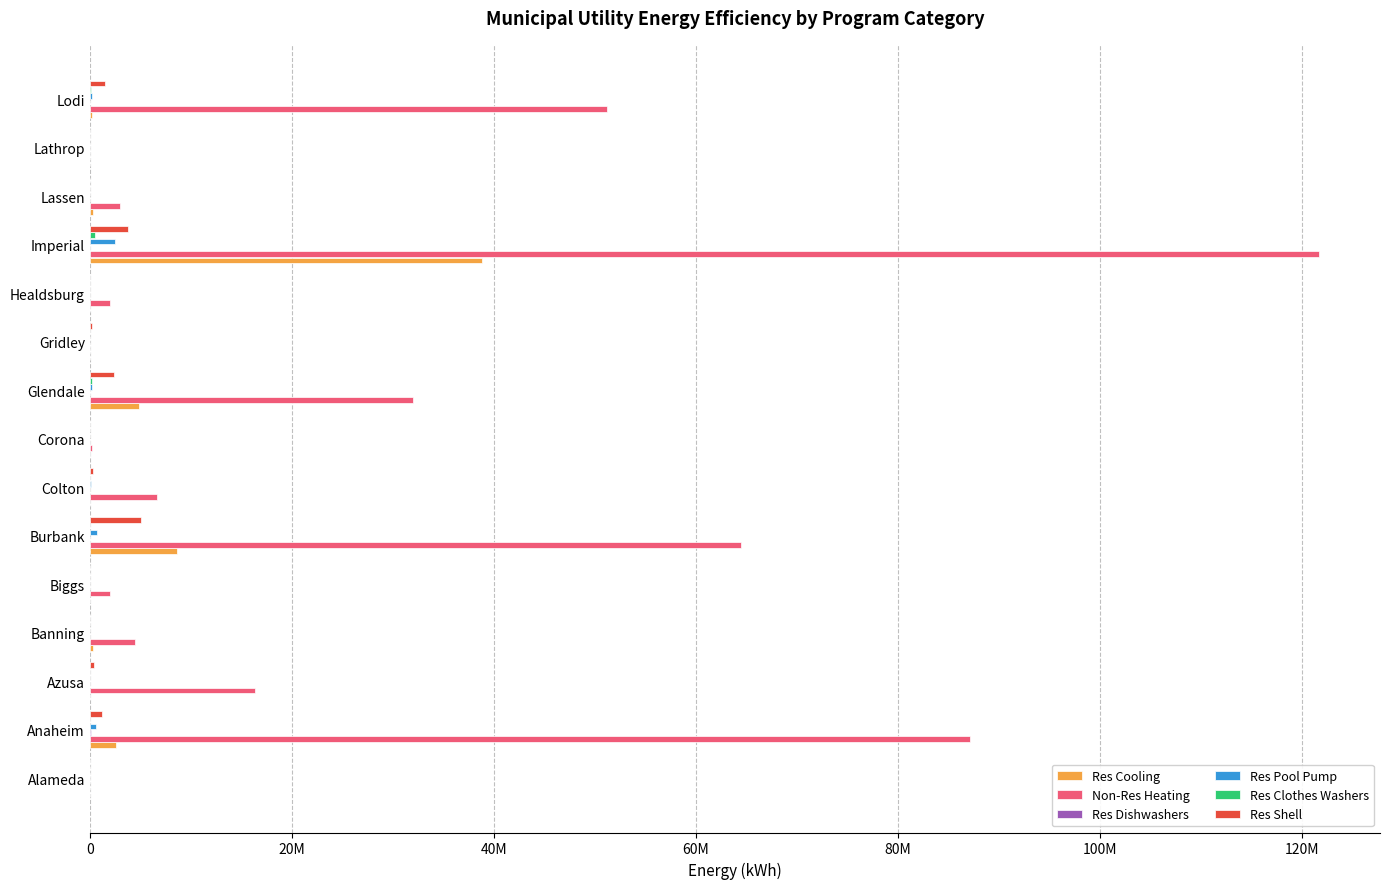

At which category is the sum across all series the highest?

Imperial